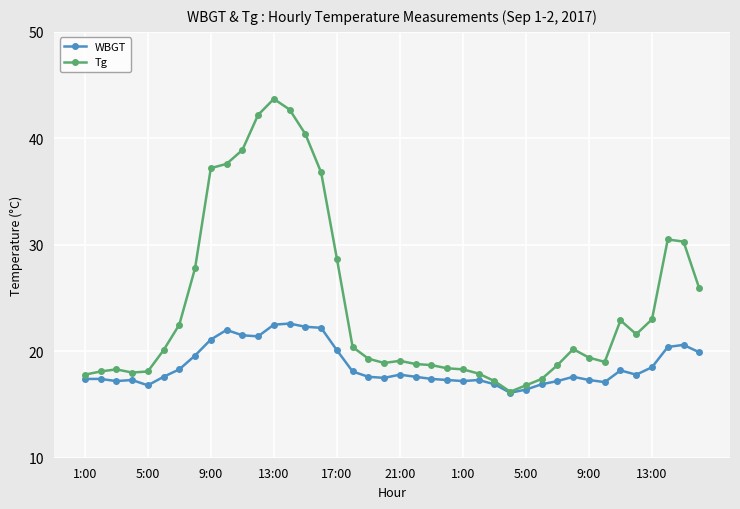

Rank the series by their average value, from highest to lowest.

Tg, WBGT